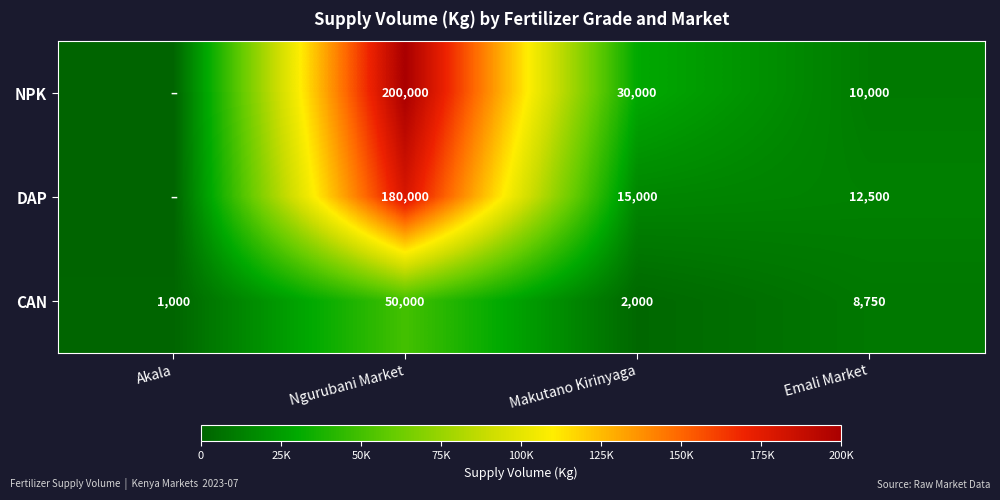

What is the total value across all series at Makutano Kirinyaga?

47000